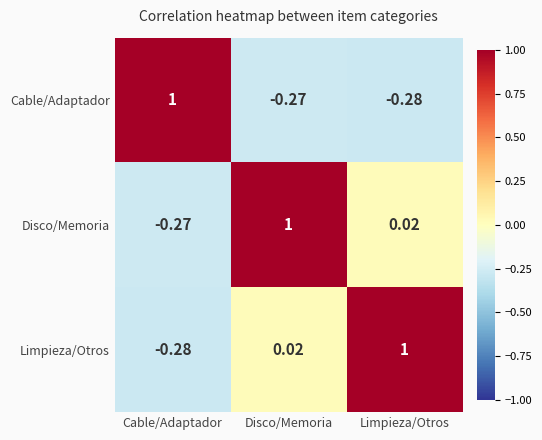

How many categories are shown in the chart?

3